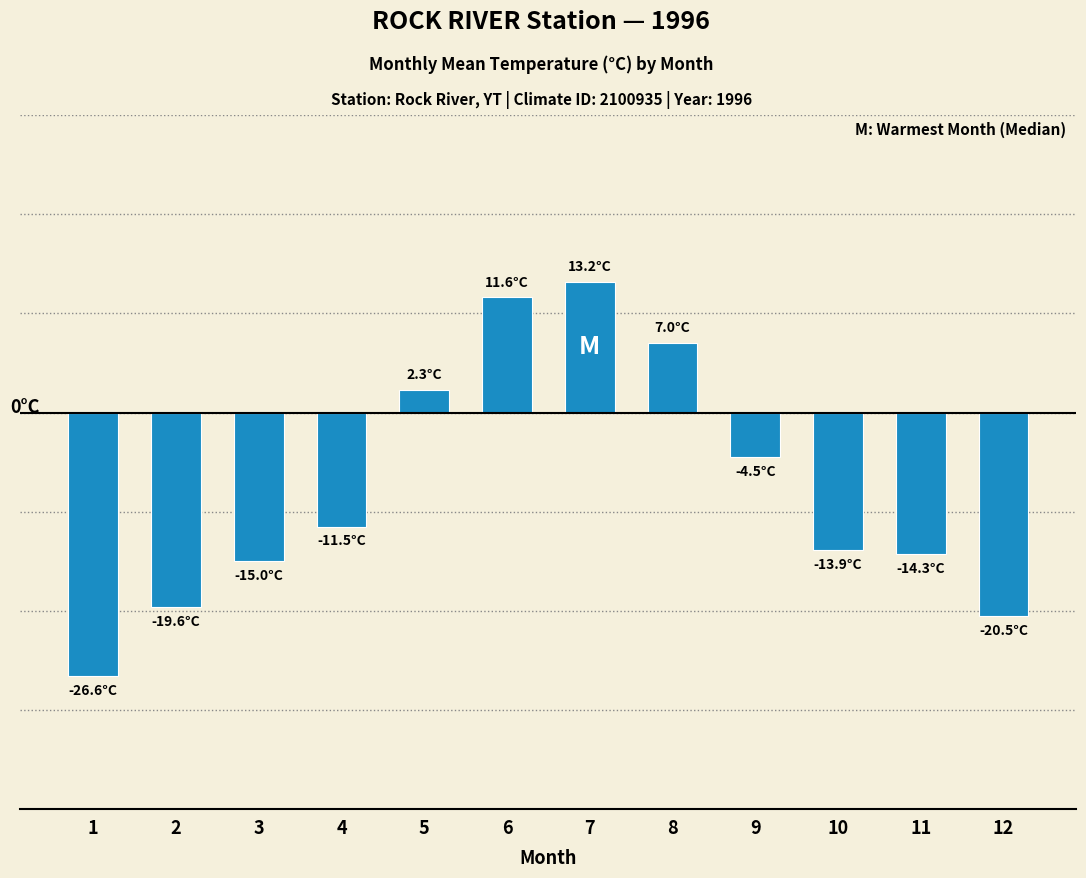

Does the chart contain any negative values?

Yes